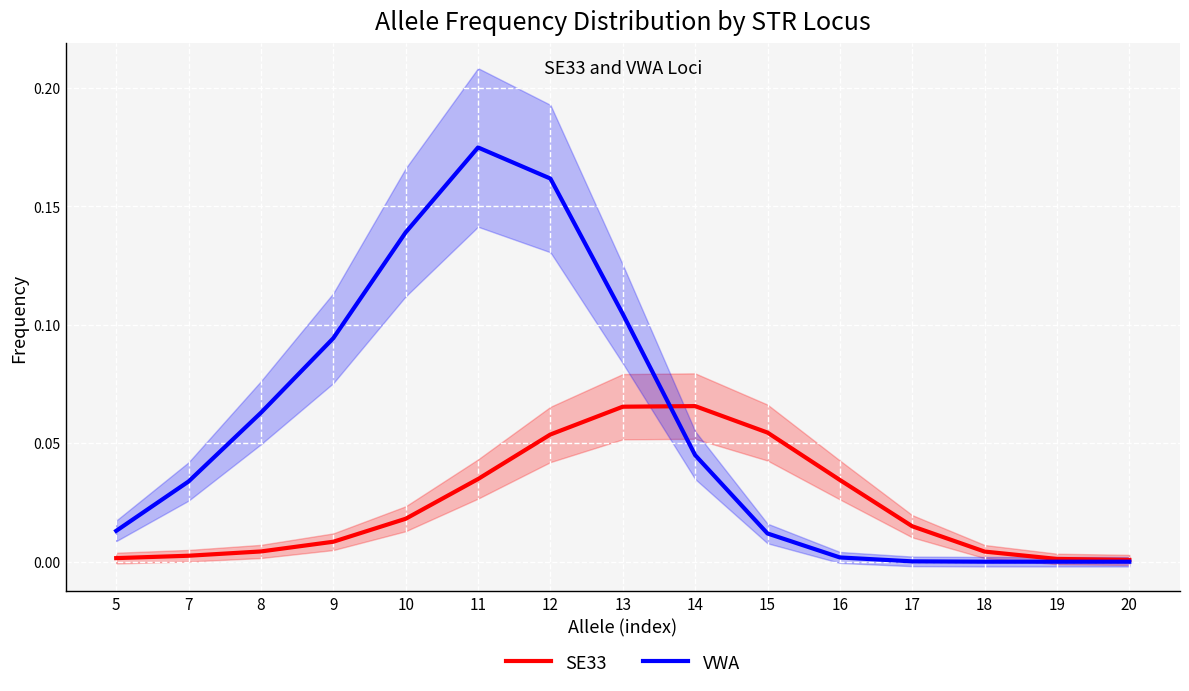

Is the value of SE33 at 12 greater than the value of VWA at 10?

No